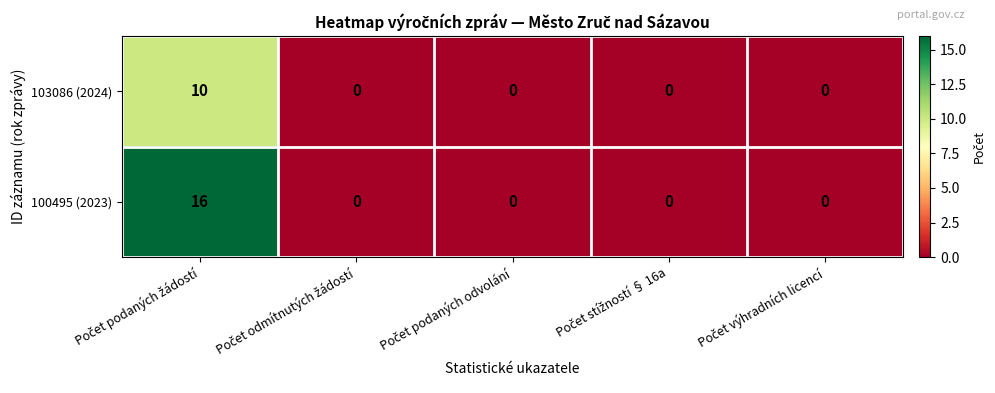

What is the sum of all 103086 (2024) values?

10